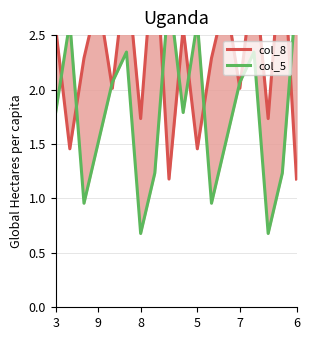

Is the value of col_5 at 8 greater than the value of col_8 at 6?

No